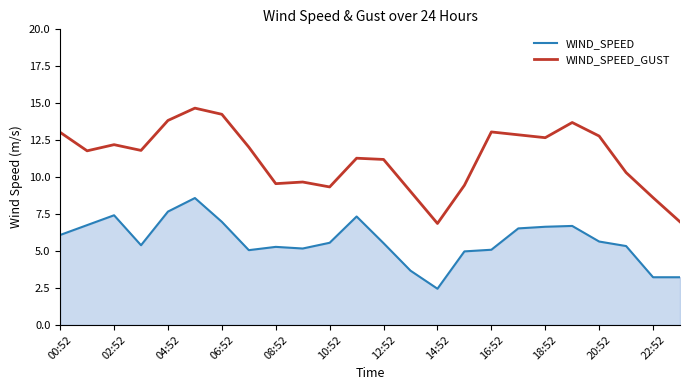

What position from the left is 00:52?

1